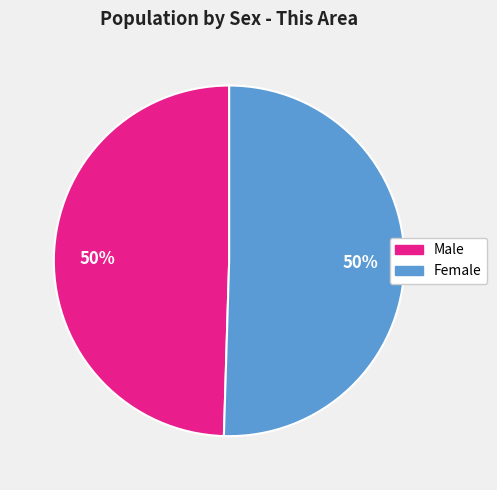

What percentage is the Female slice, to the nearest percent?

50%